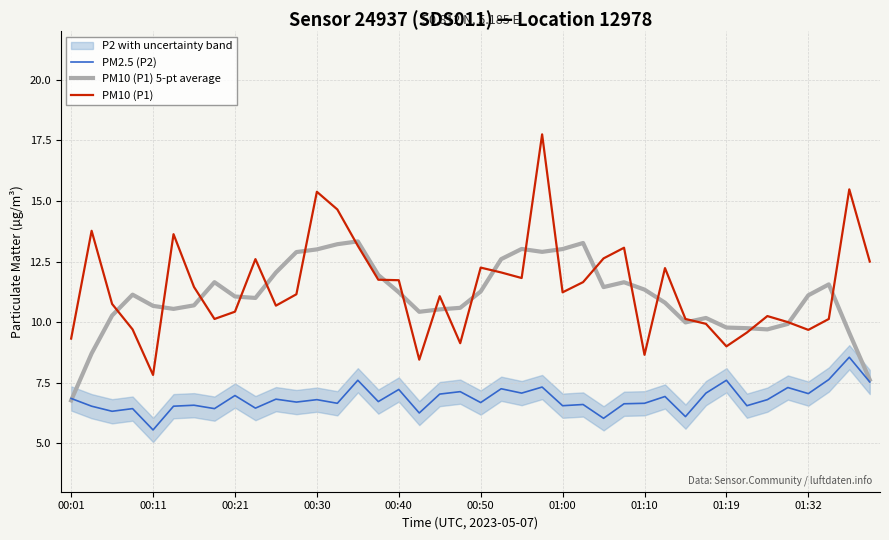

What value does the PM10 (P1) 5-pt average series have at 35?

9.9